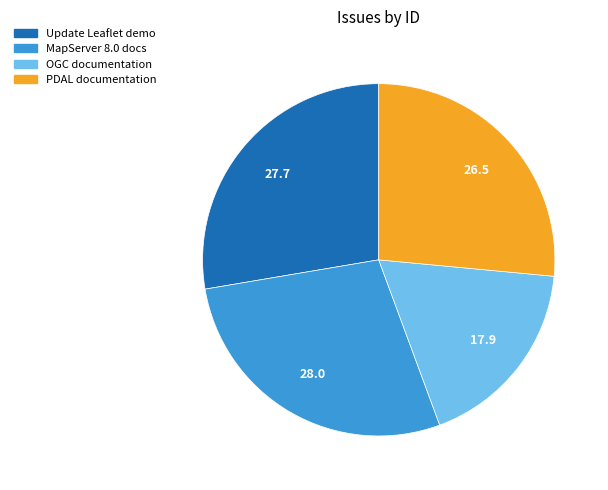

Is there a majority slice in this chart?

No